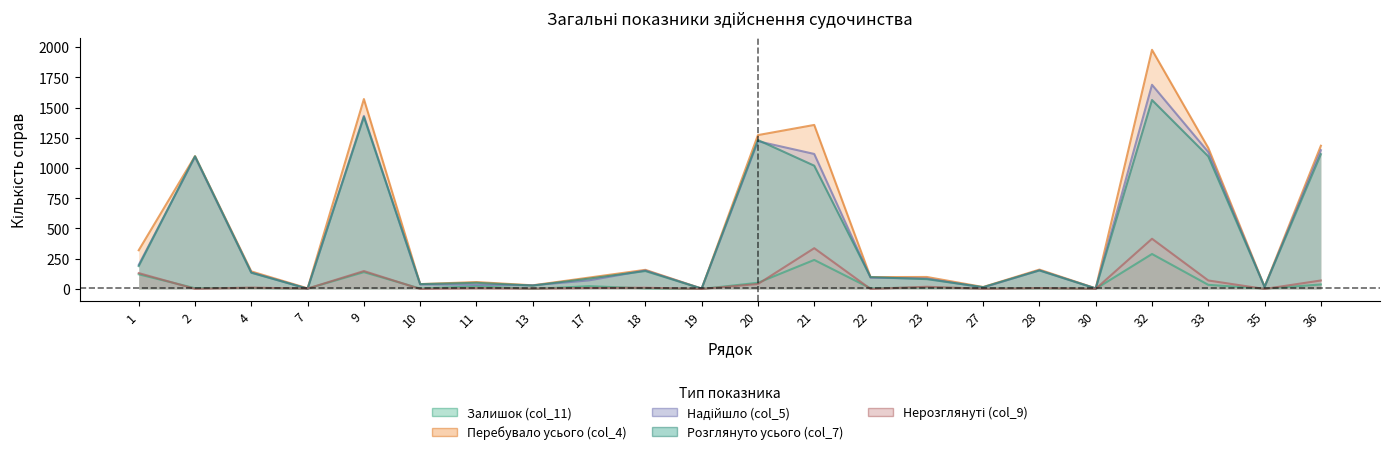

How many intersections are there between Надійшло (col_5) and Залишок (col_11)?

2